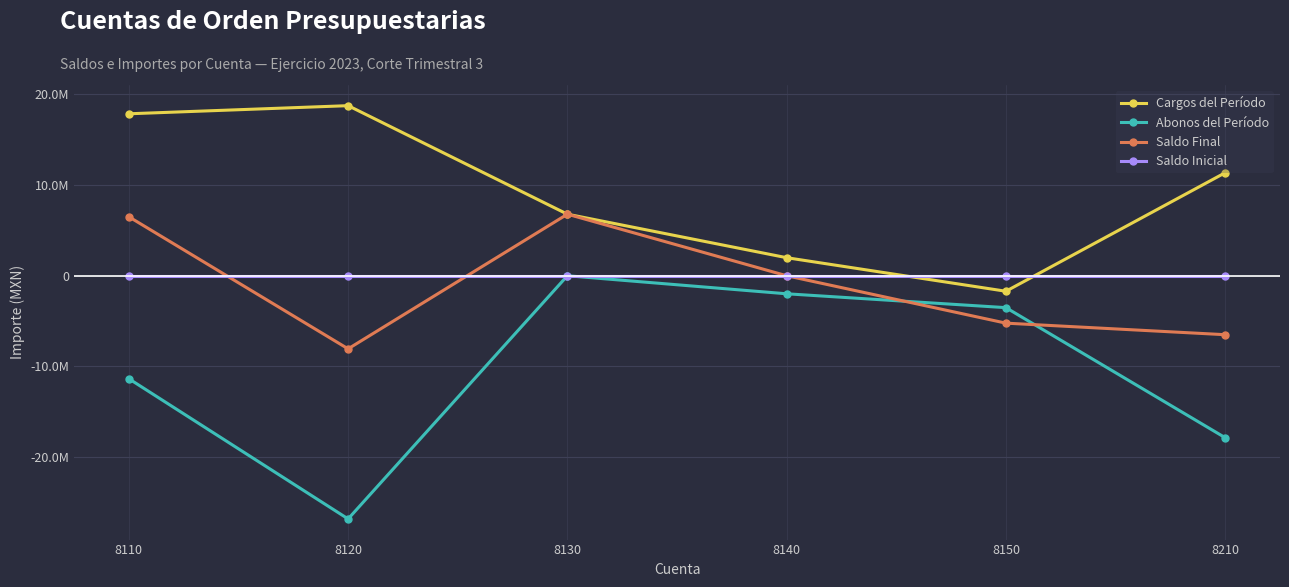

Which category has the lowest value in the Saldo Final series?

8120